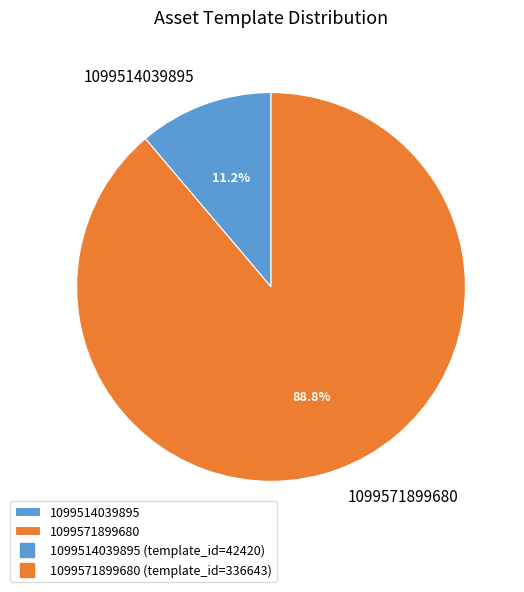

True or false: 1099514039895 accounts for 1% of the total.

False